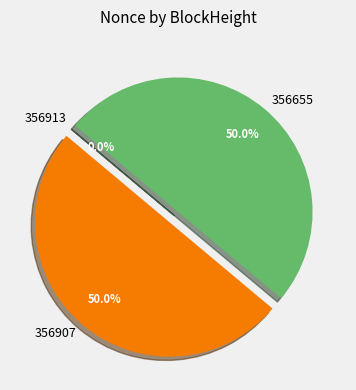

What percentage is NOT represented by 356907?

50.0%